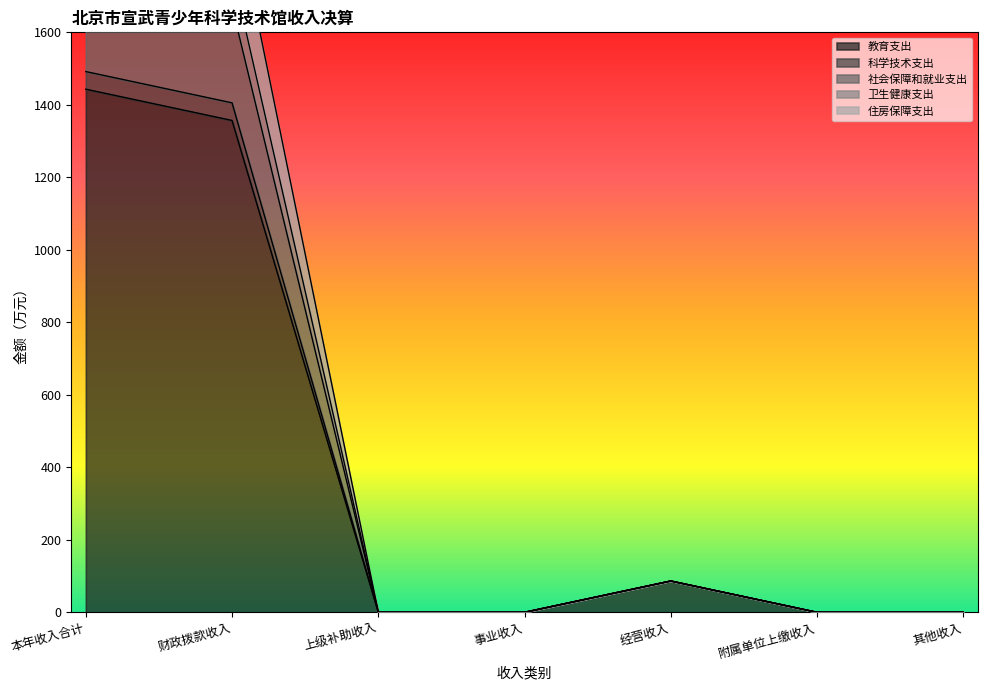

Reading right to left, extract all data points from this chart.

教育支出: 其他收入=0.0	附属单位上缴收入=0.0	经营收入=86.3	事业收入=0.0	上级补助收入=0.0	财政拨款收入=1356.8	本年收入合计=1443.2
科学技术支出: 其他收入=0.0	附属单位上缴收入=0.0	经营收入=86.3	事业收入=0.0	上级补助收入=0.0	财政拨款收入=1977.5	本年收入合计=2063.8
社会保障和就业支出: 其他收入=0.0	附属单位上缴收入=0.0	经营收入=86.3	事业收入=0.0	上级补助收入=0.0	财政拨款收入=1771.0	本年收入合计=1857.3
卫生健康支出: 其他收入=0.0	附属单位上缴收入=0.0	经营收入=86.3	事业收入=0.0	上级补助收入=0.0	财政拨款收入=1671.5	本年收入合计=1757.8
住房保障支出: 其他收入=0.0	附属单位上缴收入=0.0	经营收入=86.3	事业收入=0.0	上级补助收入=0.0	财政拨款收入=1405.4	本年收入合计=1491.8